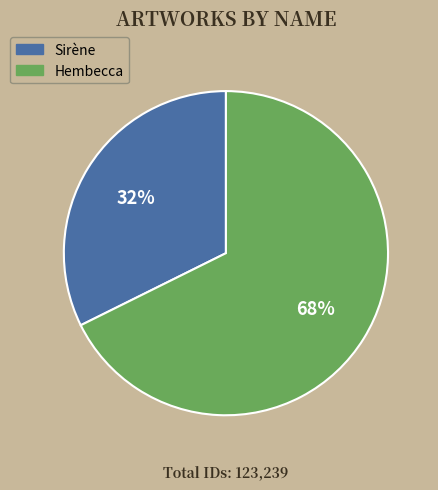

Which slice is the largest?

Hembecca